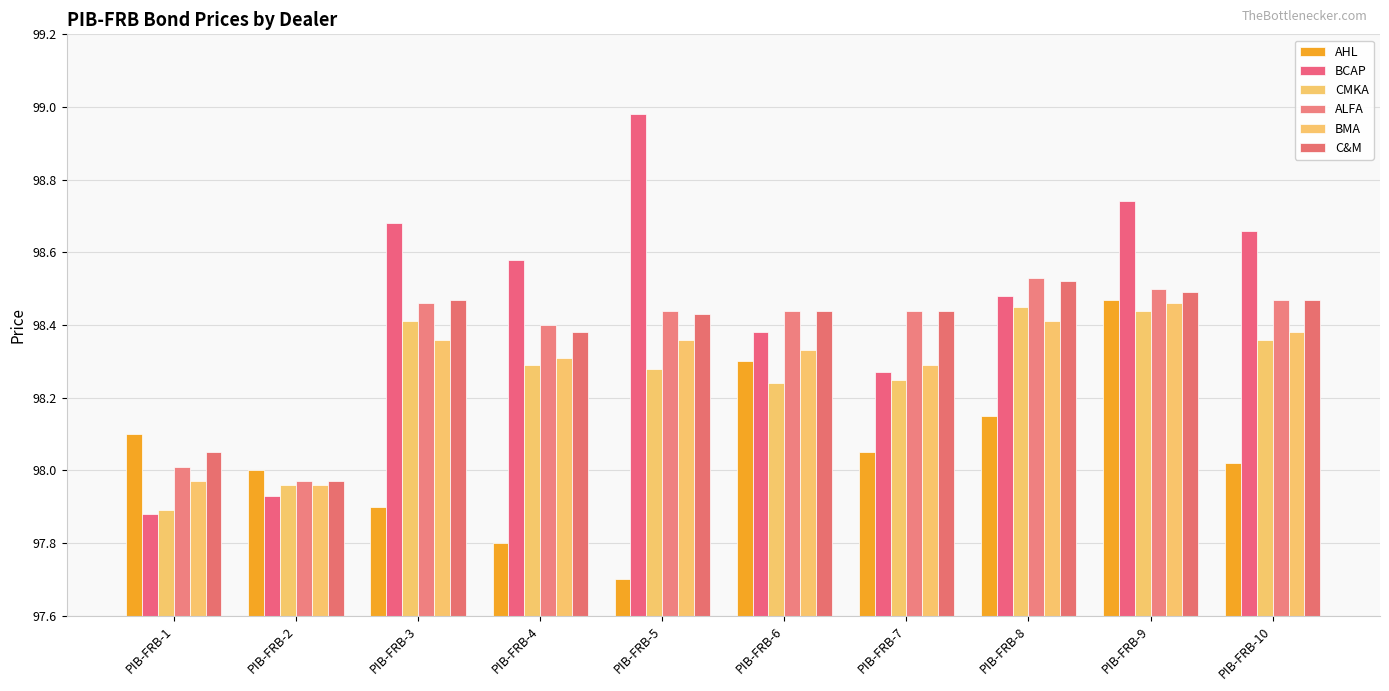

What is the sum of the ALFA values at PIB-FRB-10 and PIB-FRB-7?

196.9